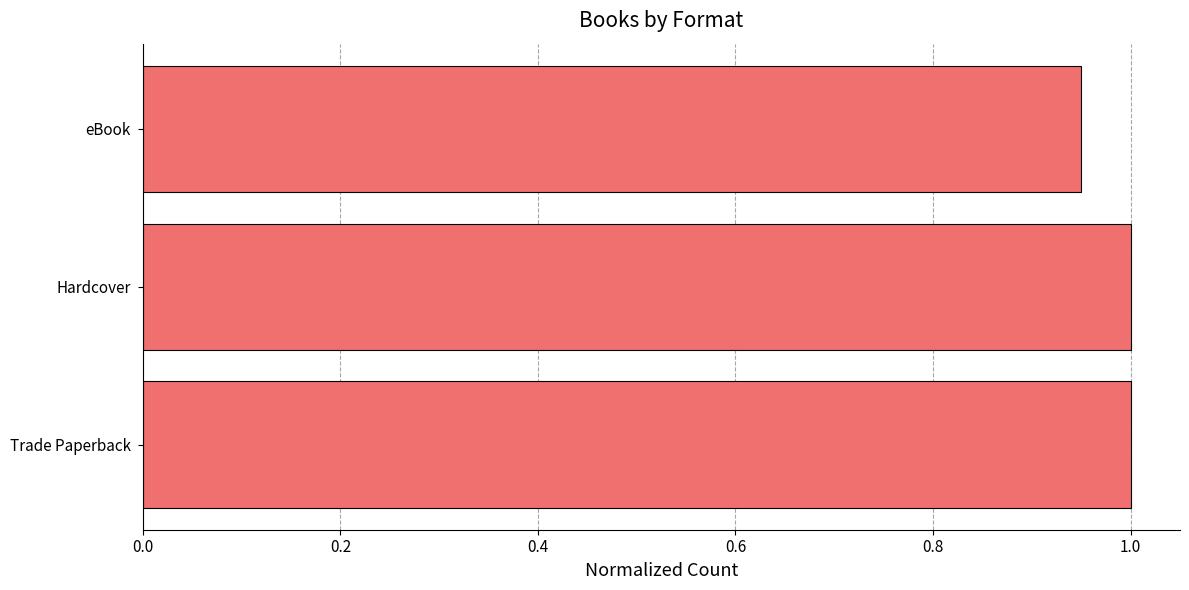

Does the chart contain stacked bars?

No